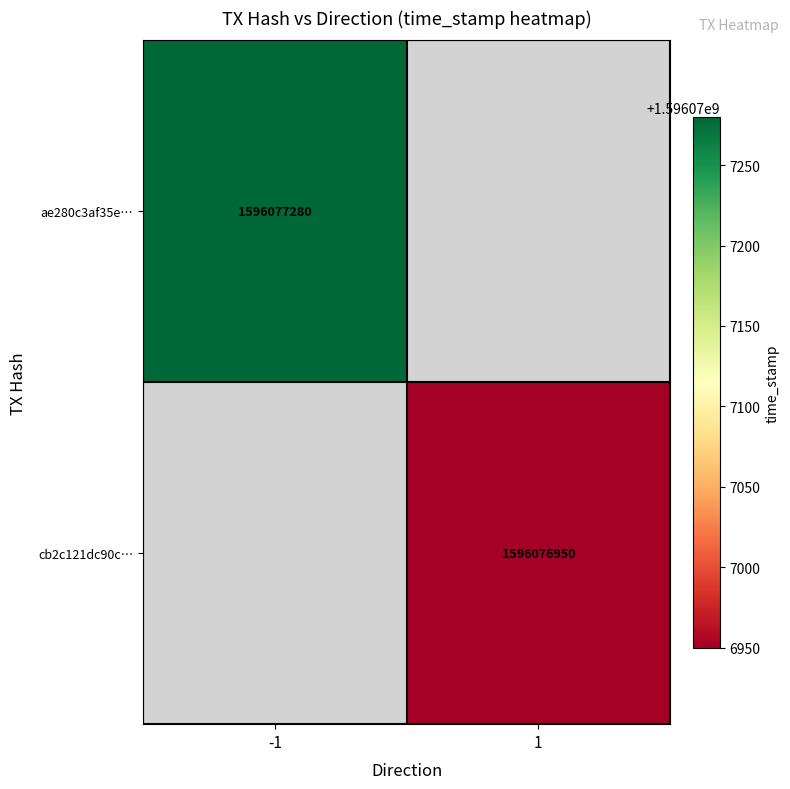

Reading left to right, transcribe all the data shown in this chart.

ae280c3af35e8bc3ea6fd1cb013248bebd13684: direction=-1	time_stamp=1596077280
cb2c121dc90c927f2255eacef7cc0faac3d2fd2: direction=1	time_stamp=1596076950